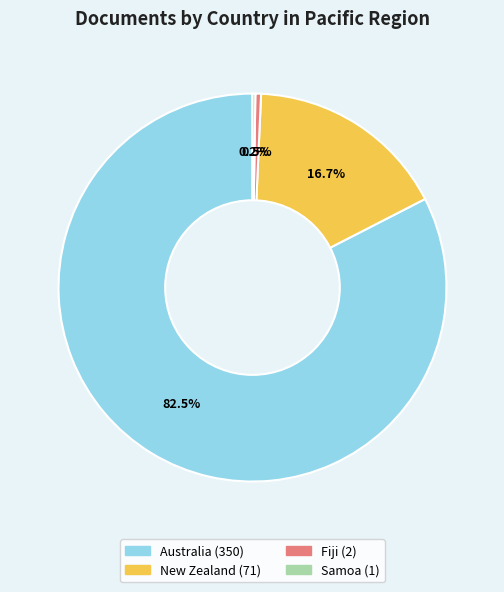

Combined, do Australia and New Zealand account for over 50%?

Yes